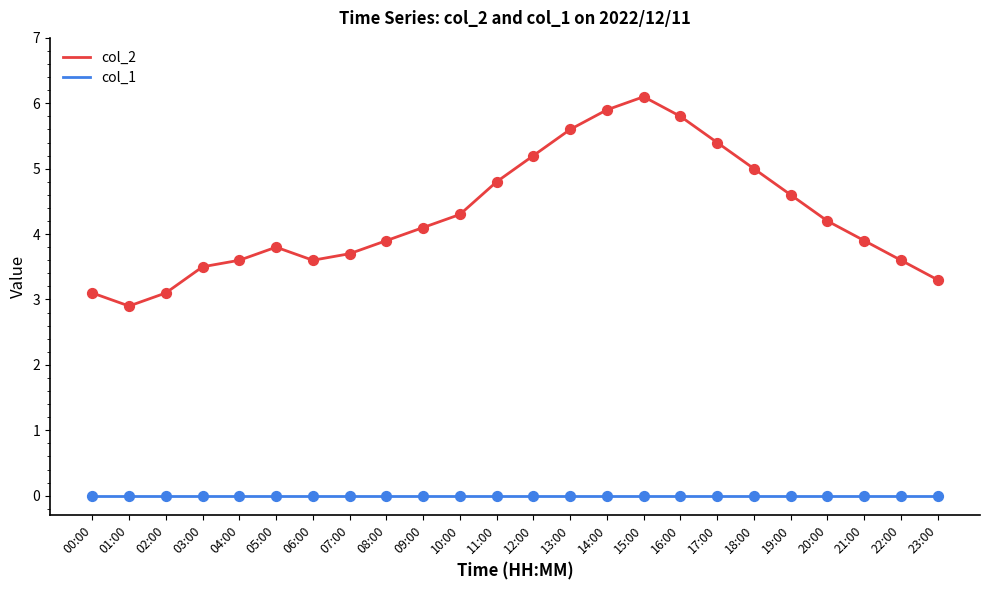

Which series has the widest spread of values?

col_2